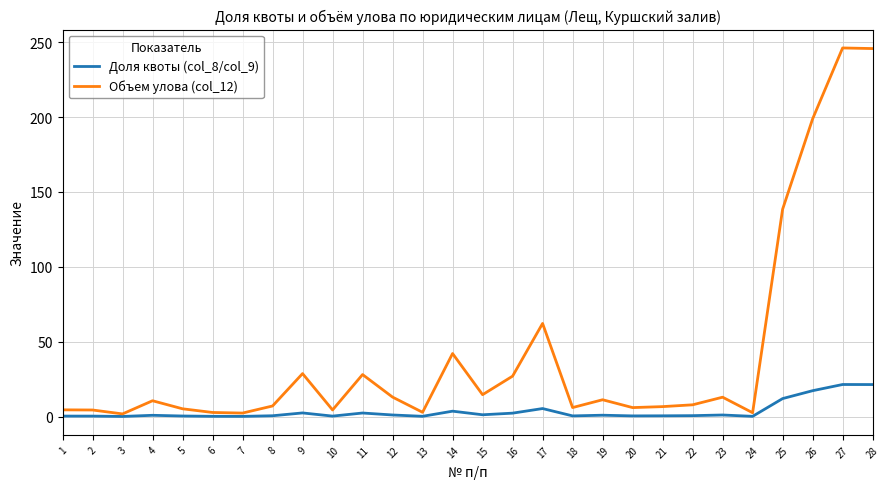

What is the maximum value shown in the chart?

246.1